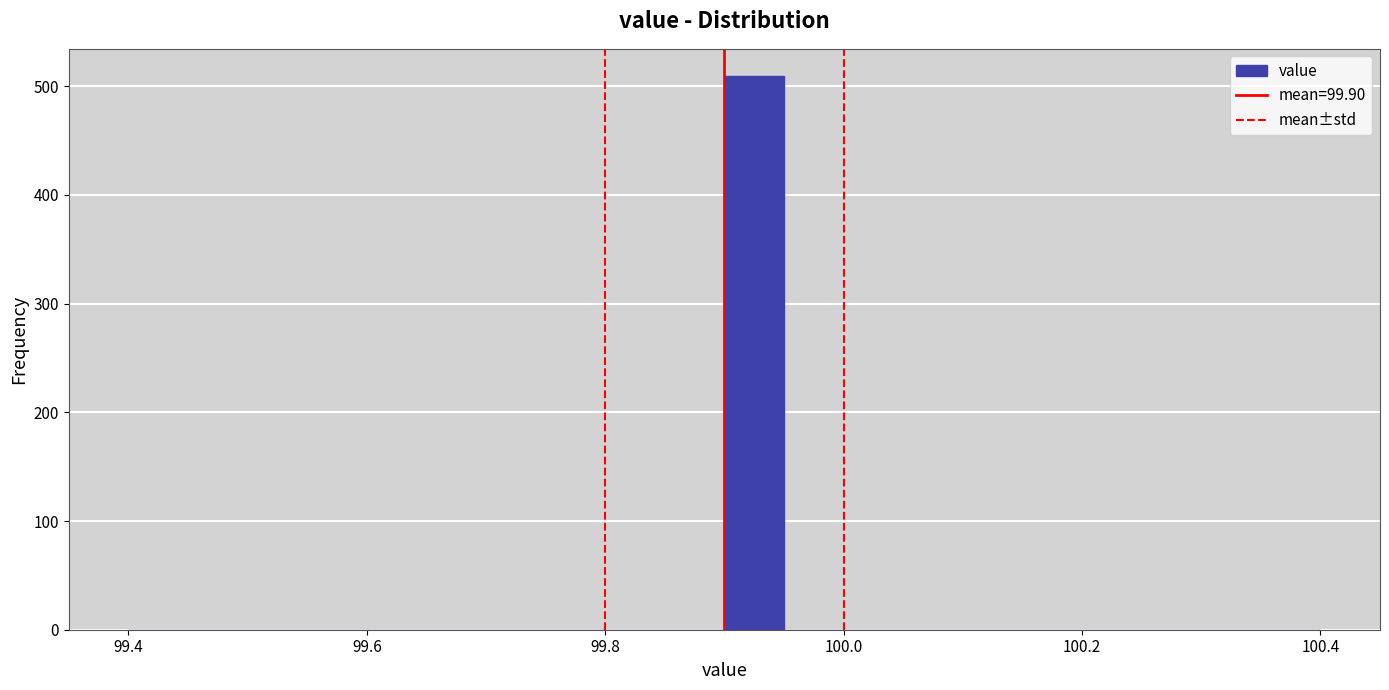

Around what value on the x-axis is the tallest bar? Give the approximate position of its centre, as read against the axis.

99.92